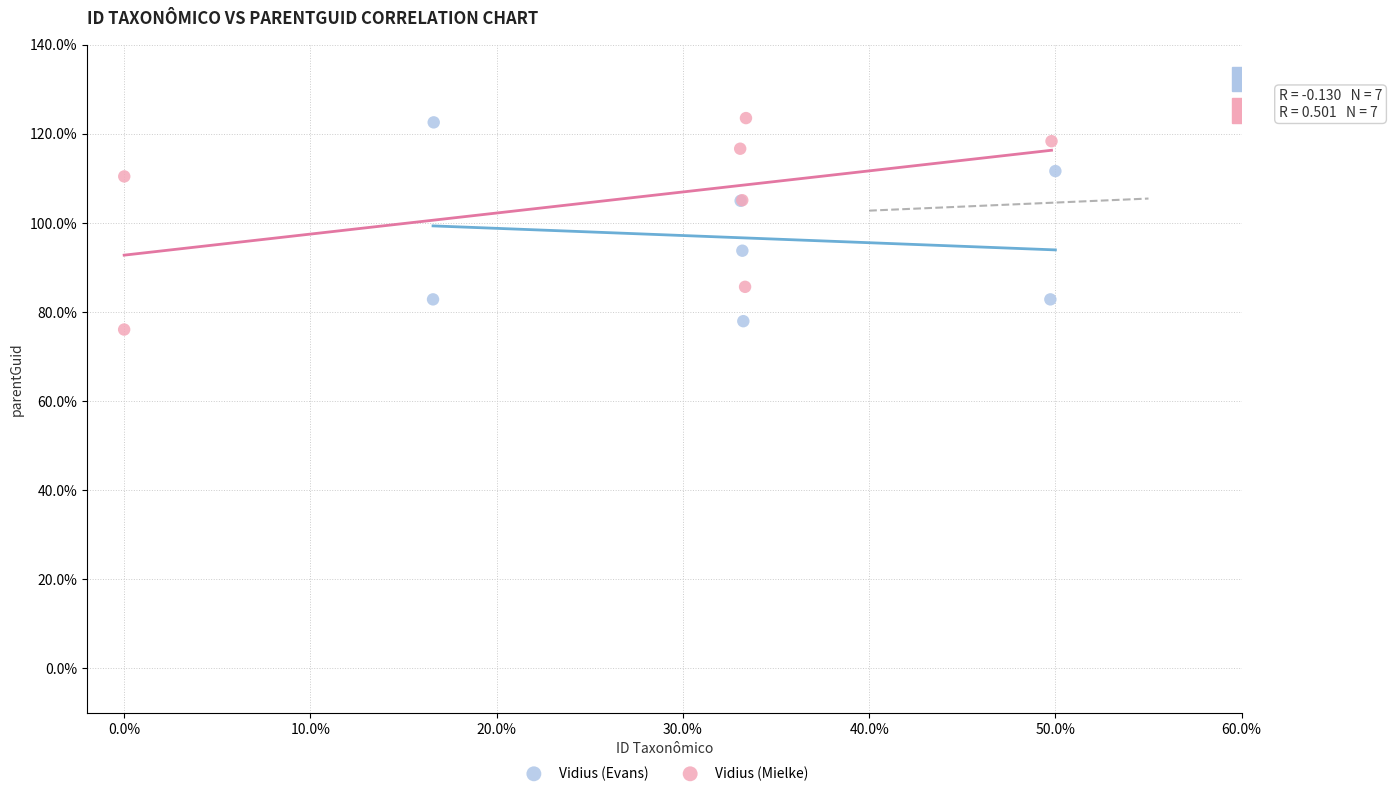

What are all the series names shown in the legend?

Vidius (Evans), Vidius (Mielke)